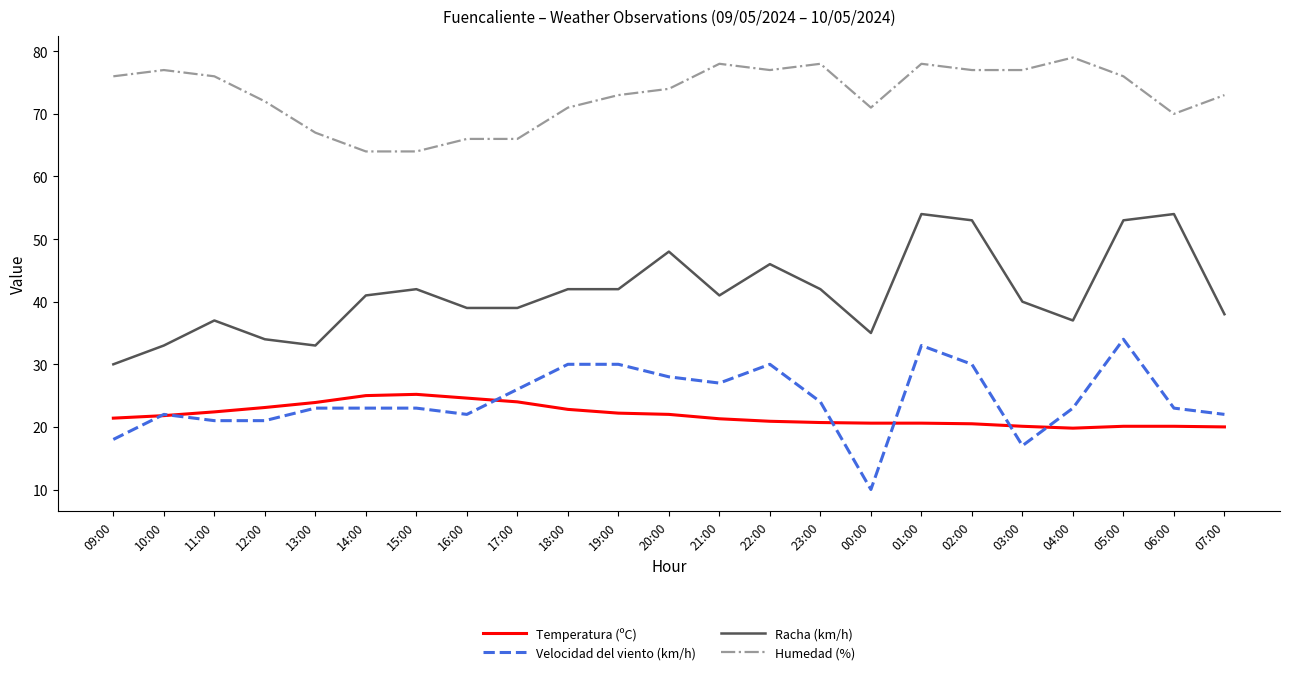

The value of Velocidad del viento (km/h) at 01:00 is 33.0. True or false?

True